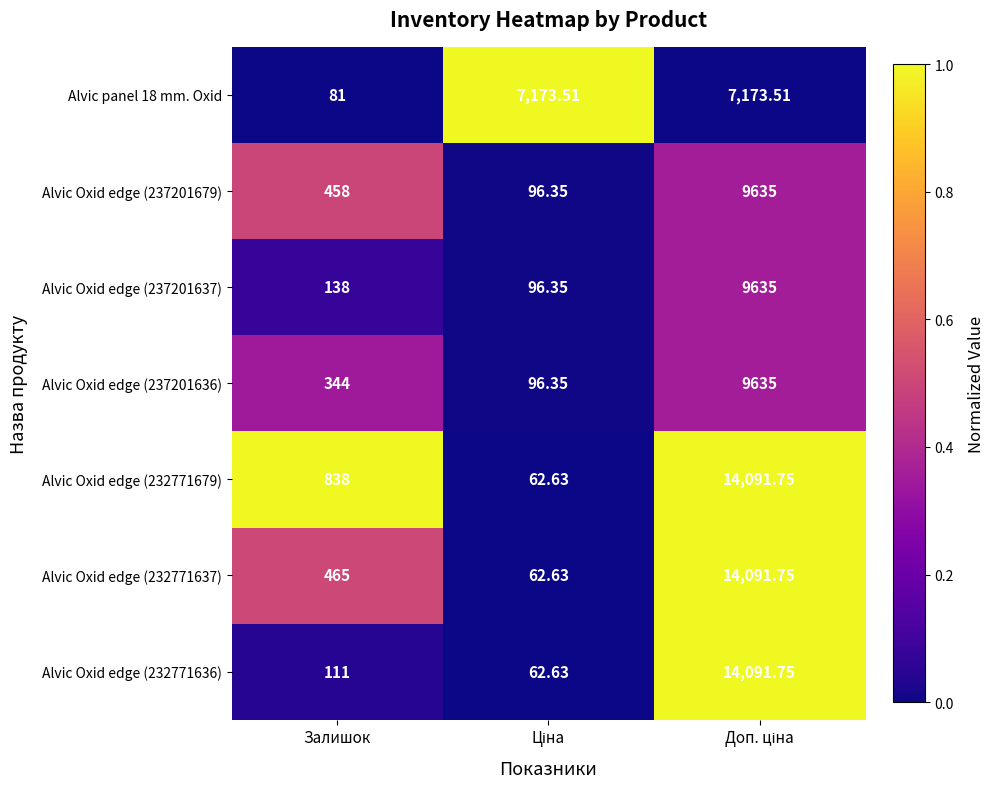

Where is Alvic Oxid edge (237201637) nearest to the value 4865?

Залишок